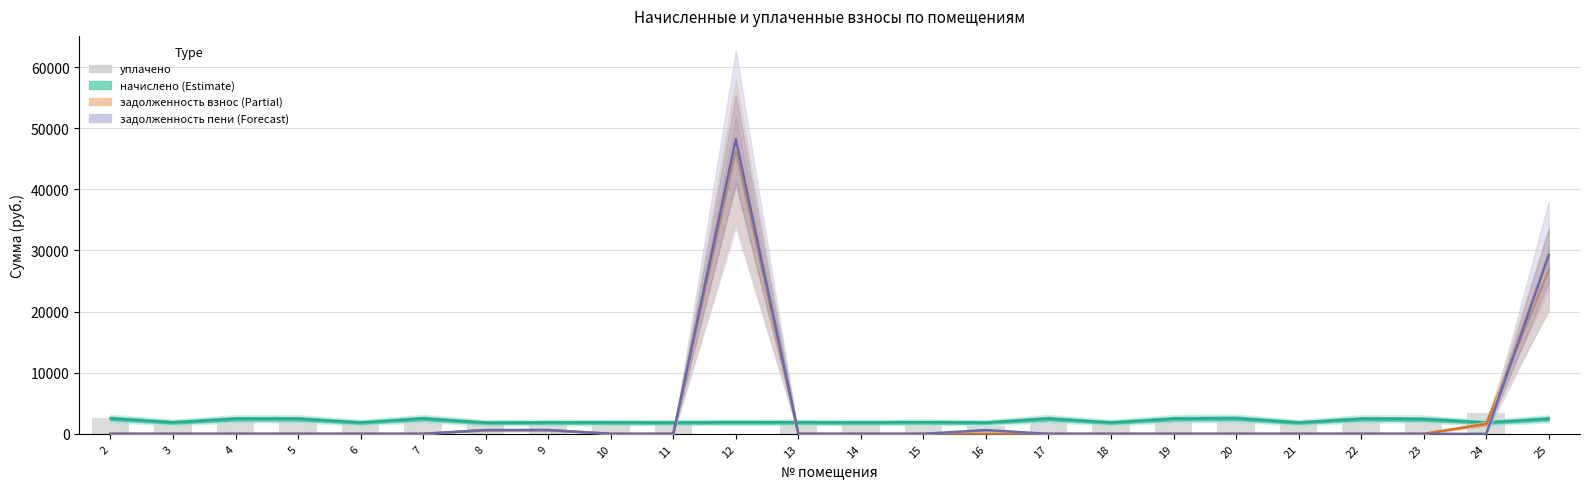

How many positive values does the уплачено (бар) series have?

22